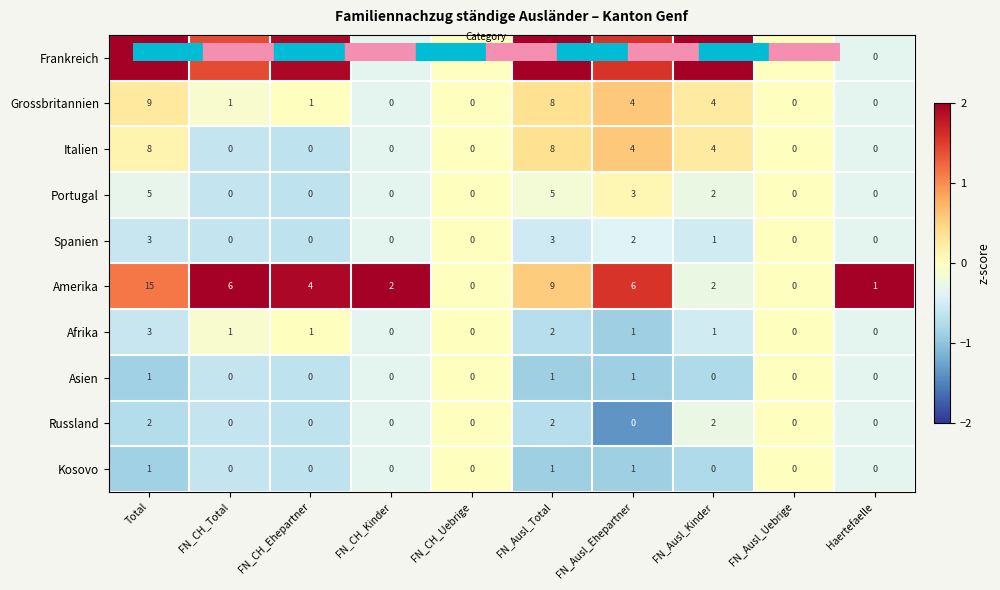

Between FN_Ausl_Kinder and FN_Ausl_Uebrige, which series saw the biggest shift?

Frankreich